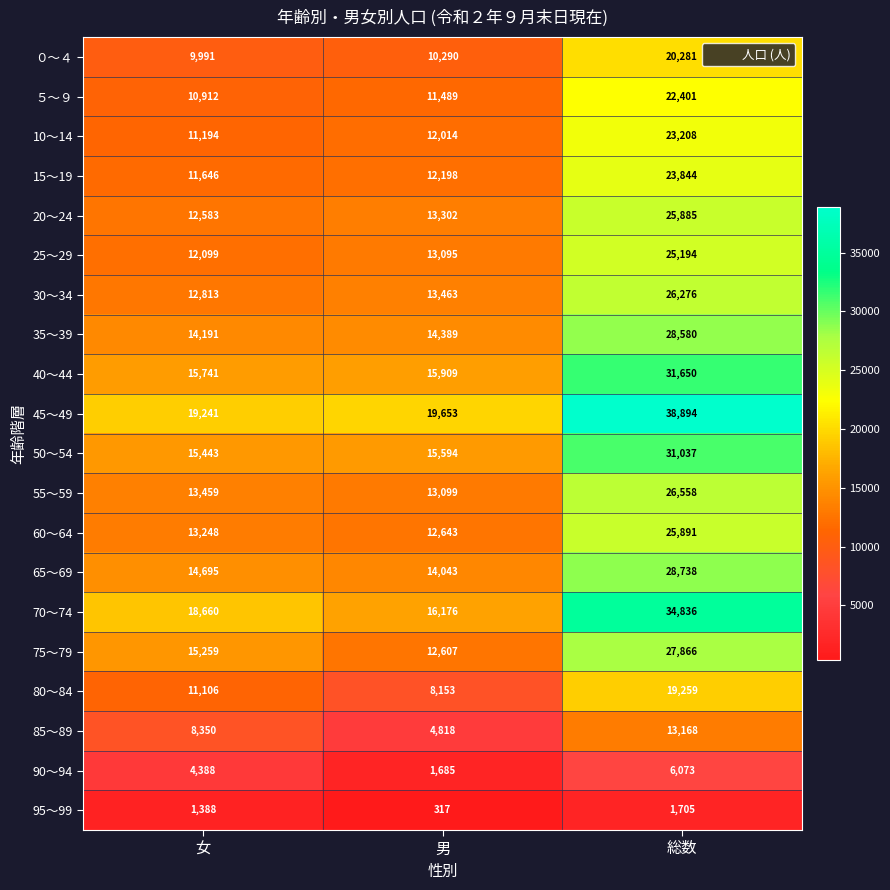

Which series has the largest total across all categories?

45～49